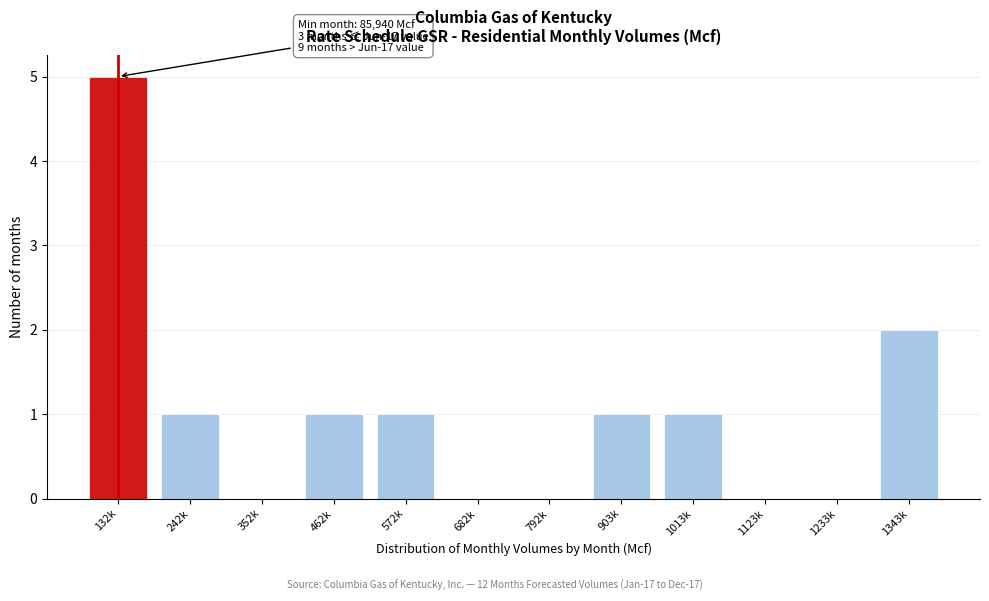

Reading left to right, transcribe all the data shown in this chart.

132k=5	242k=1	352k=0	462k=1	572k=1	682k=0	792k=0	903k=1	1013k=1	1123k=0	1233k=0	1343k=2